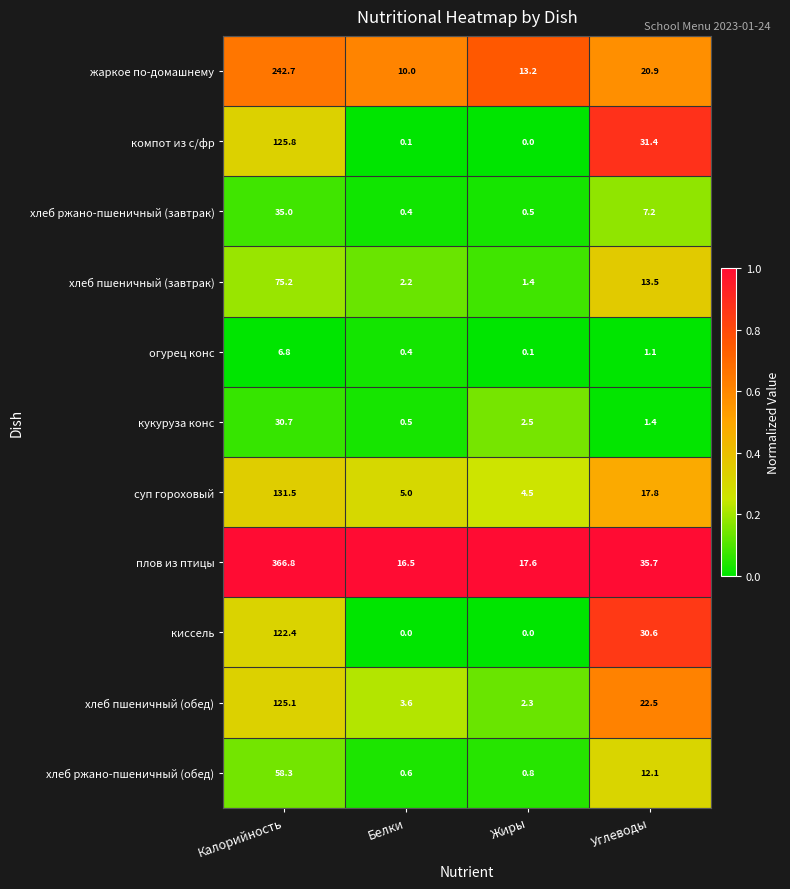

The value of плов из птицы at Жиры is 28.1. True or false?

False